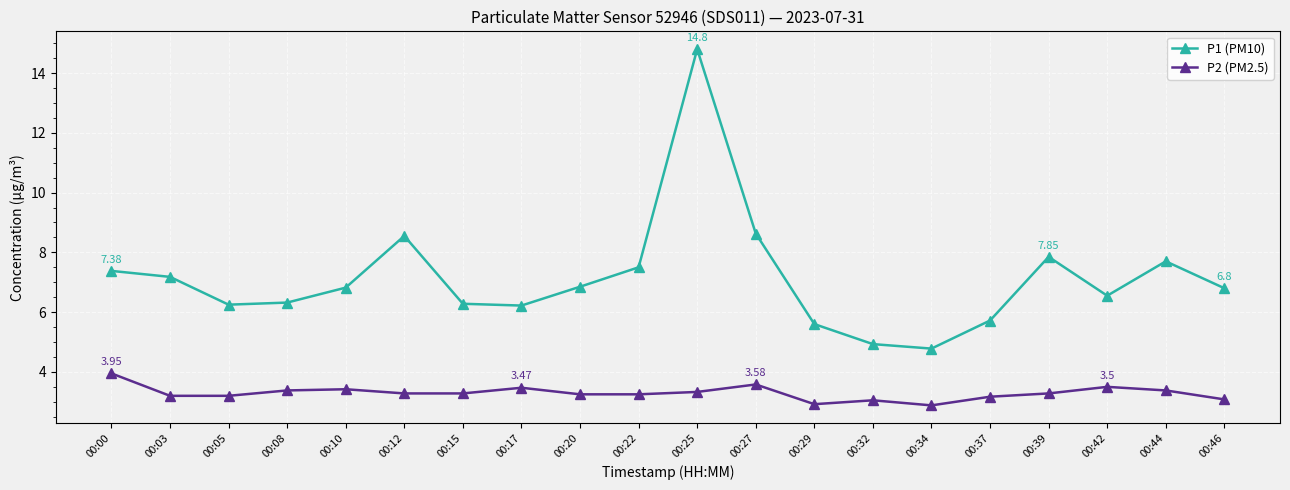

Rank the series by their maximum value, from lowest to highest.

P2 (PM2.5), P1 (PM10)